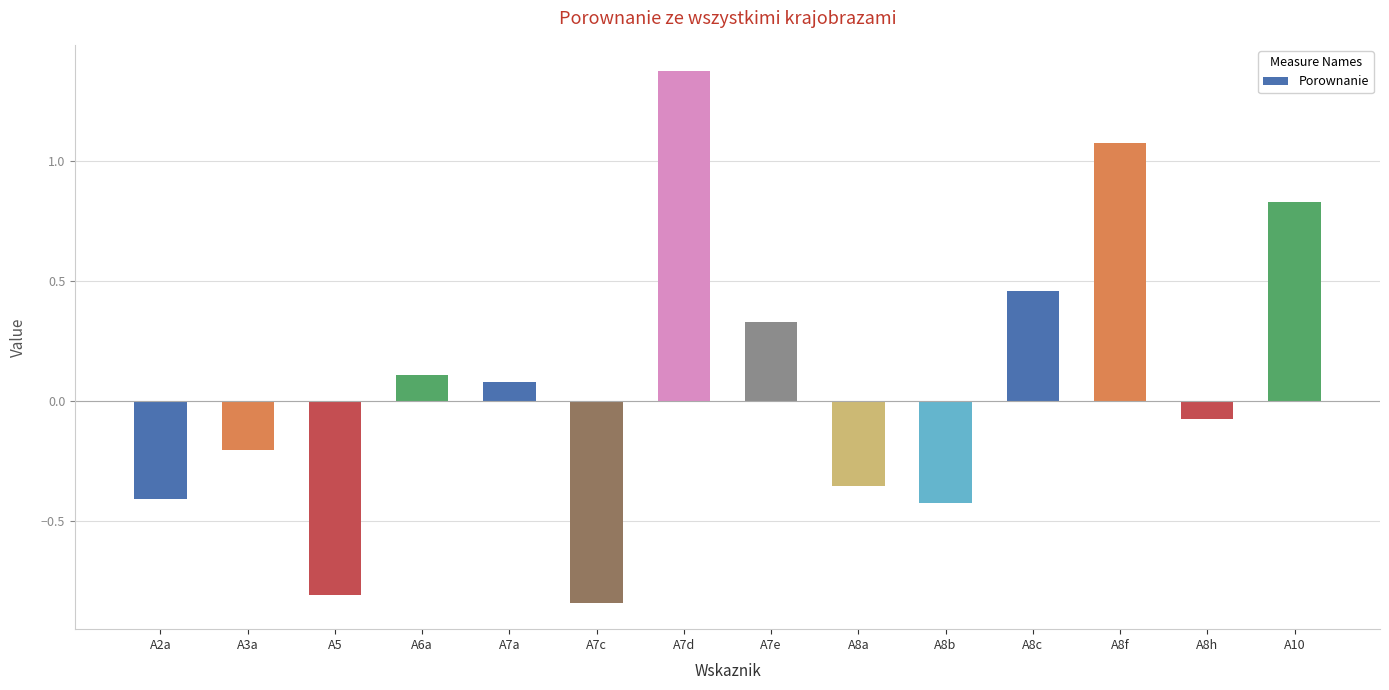

How many bars are there in total?

14